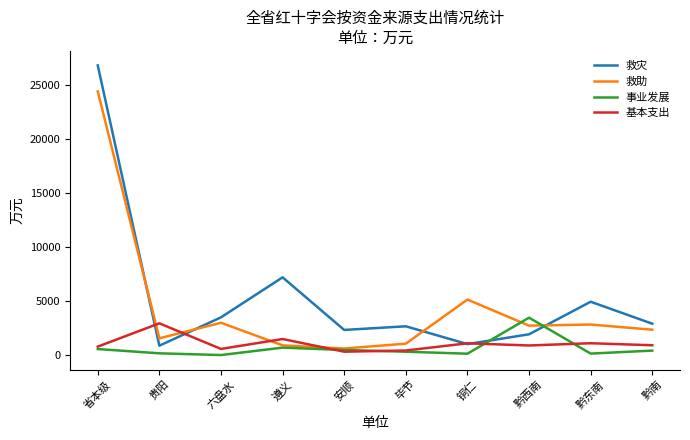

Which series has the widest spread of values?

救灾